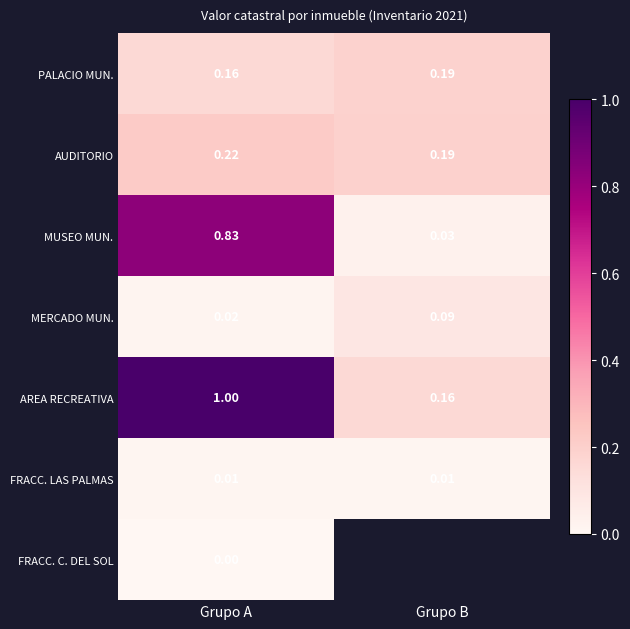

Where is AUDITORIO nearest to the value 0?

Grupo B